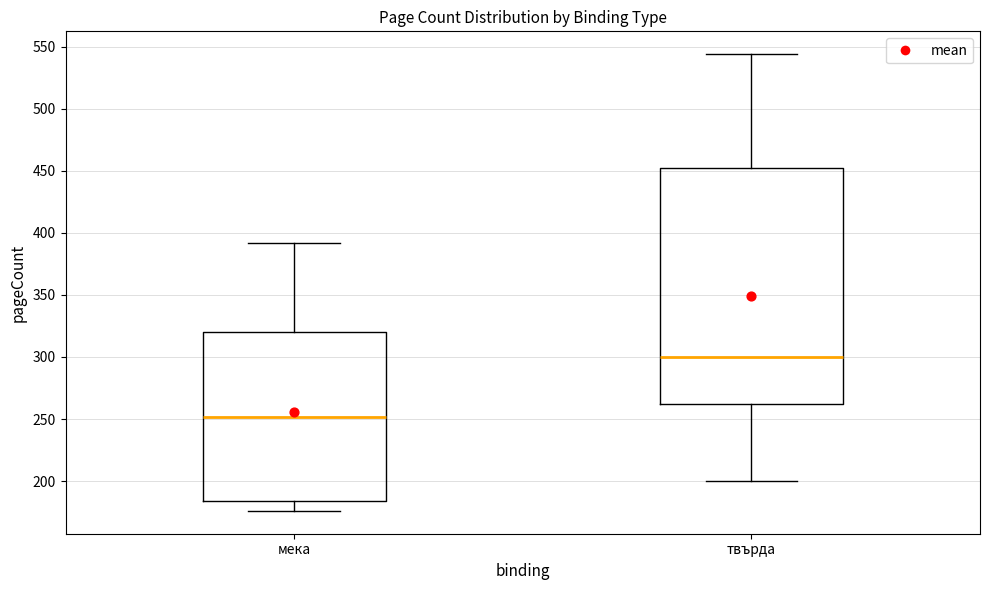

Which box is the tallest, from its lower edge to its upper edge?

твърда